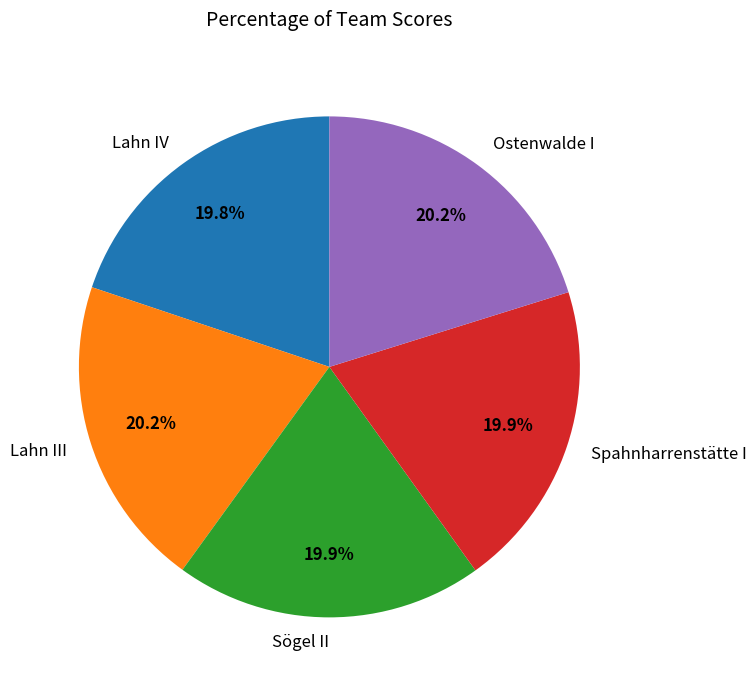

What is the ratio of the value at Lahn III to the value at Ostenwalde I?

1.0